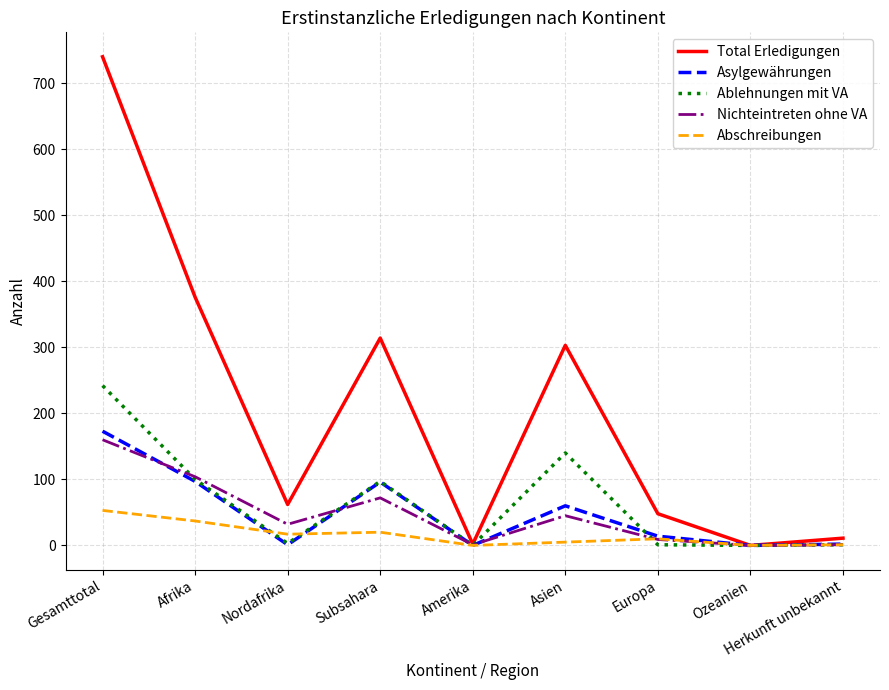

Is it true that Total Erledigungen equals 376 at Afrika?

True